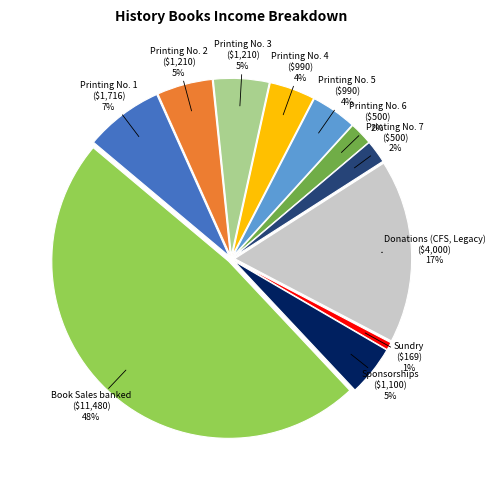

How many segments does this pie chart have?

11